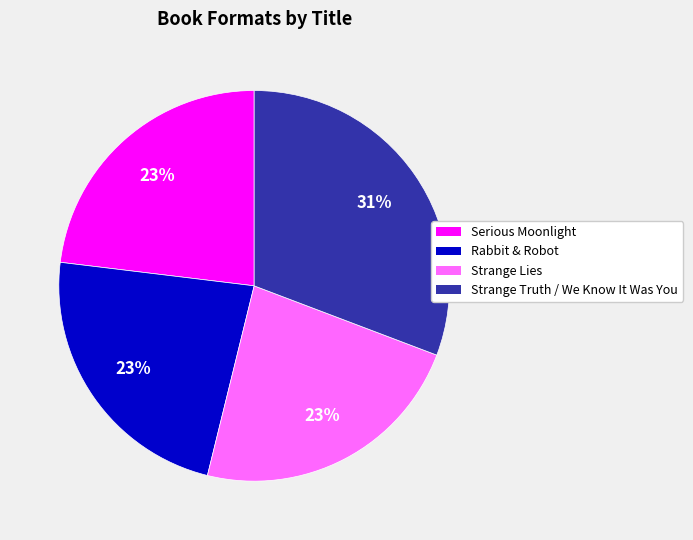

Count the number of slices in the pie.

4